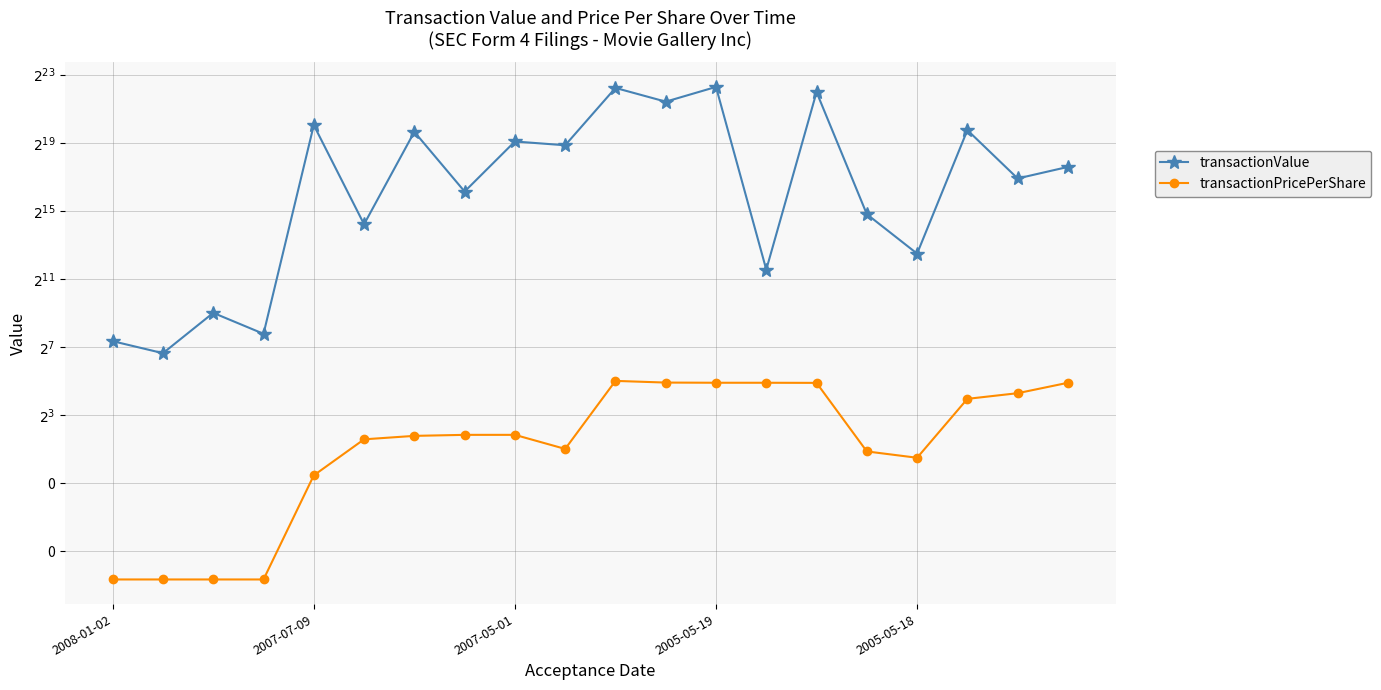

Is it true that transactionValue equals 124.3 at 2005-05-19?

False